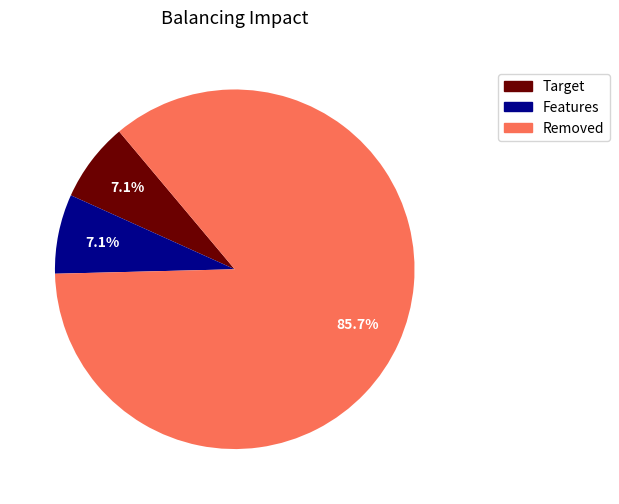

Which category has the biggest portion of the pie?

Removed